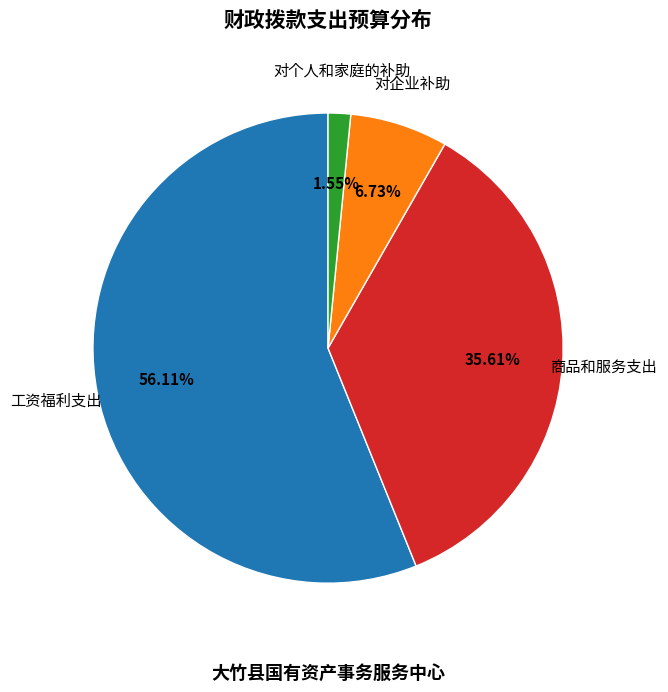

How many segments does this pie chart have?

4